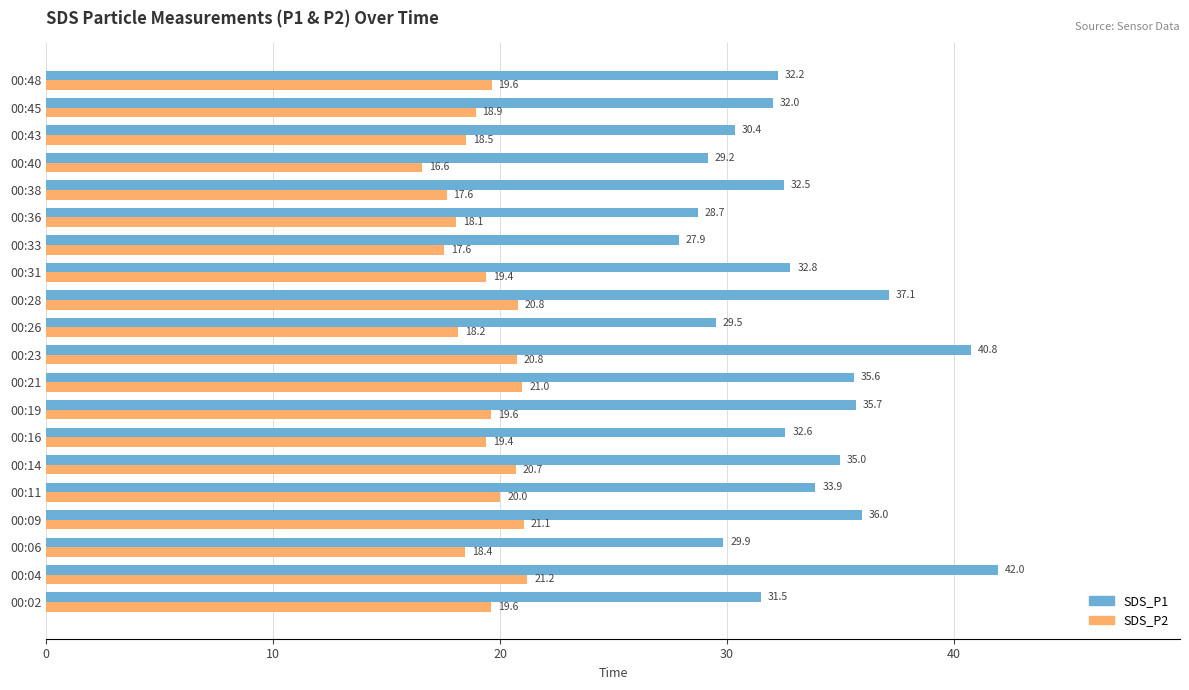

Which series changed the most between 00:33 and 00:38?

SDS_P1